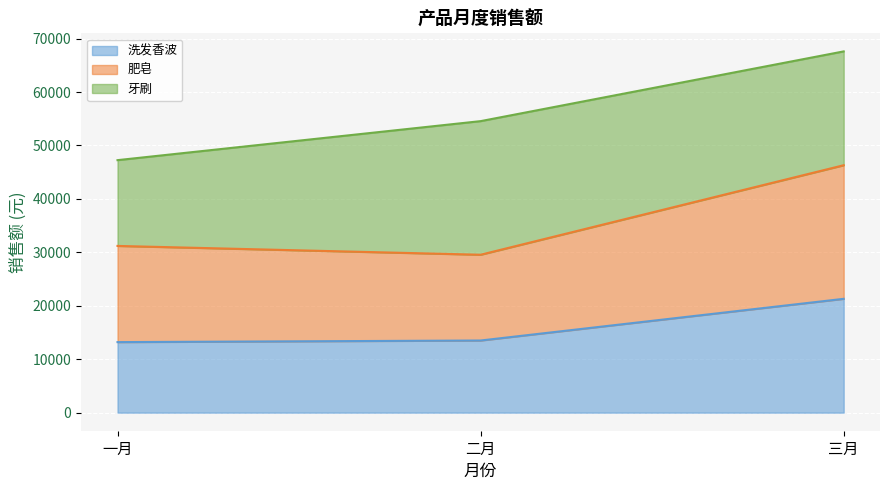

The 洗发香波 series shows 13500 at 二月. True or false?

True